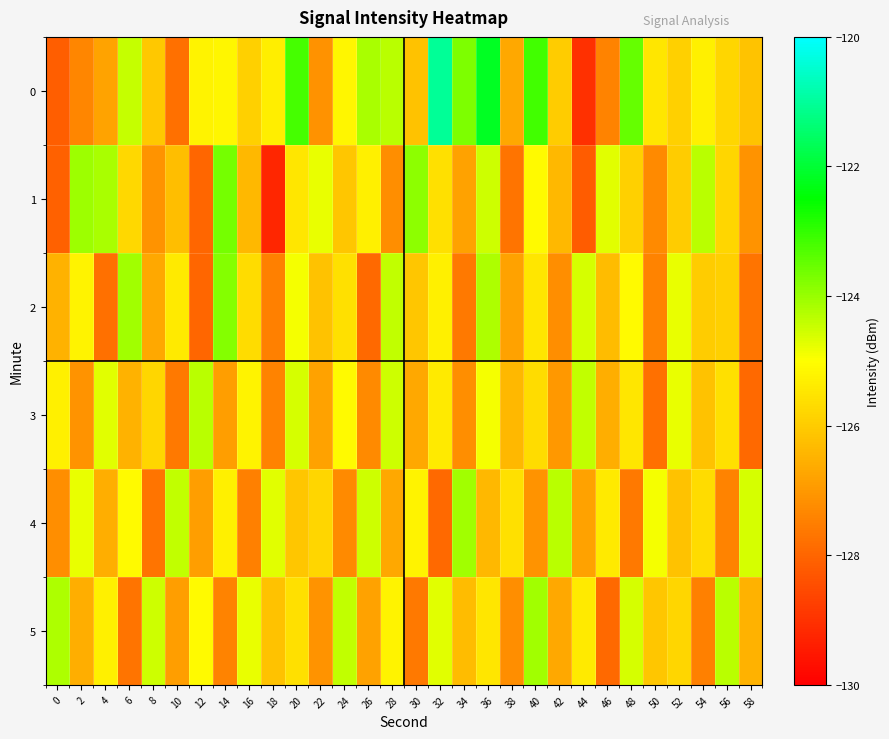

What is the approximate value of 4 at 40?

-127.1